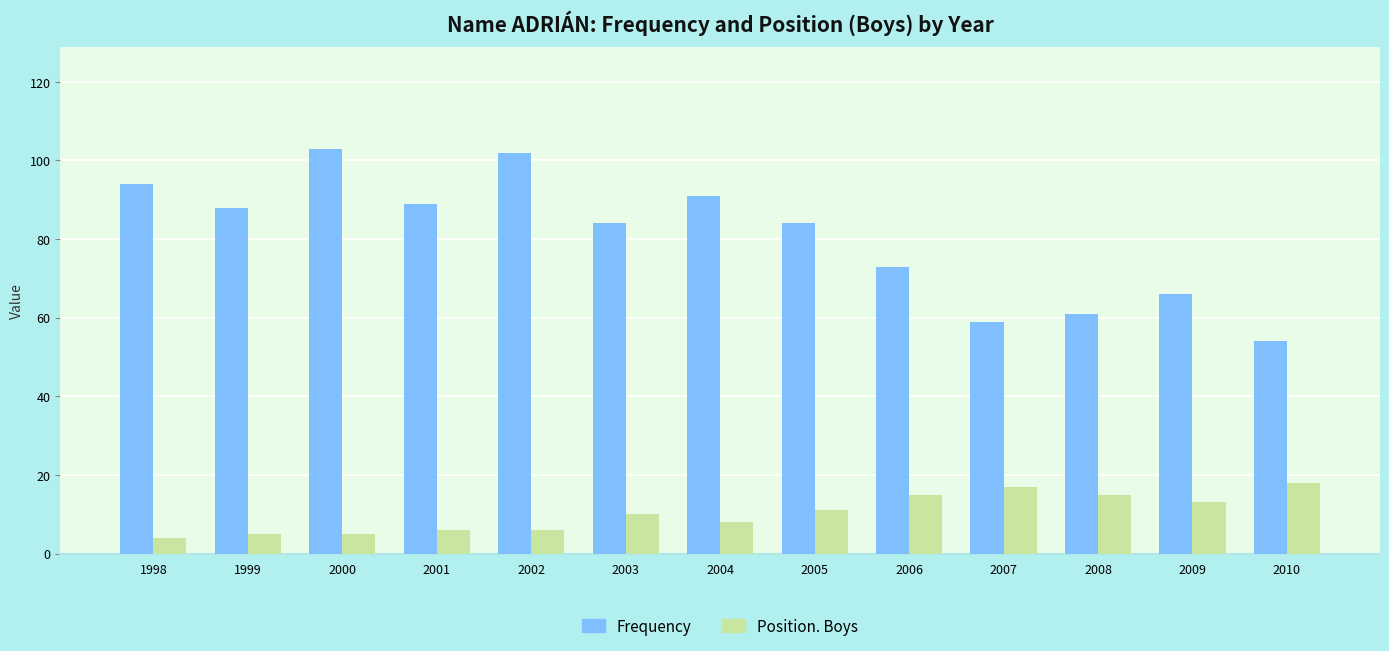

Which series has the widest spread of values?

Frequency